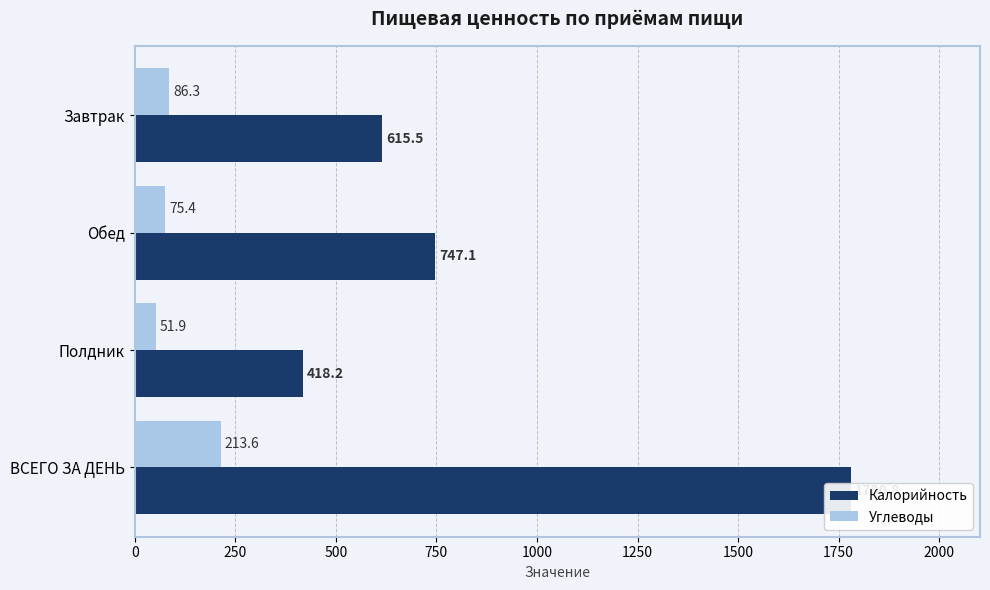

What is the spread (max minus min) of values at Полдник?

366.3